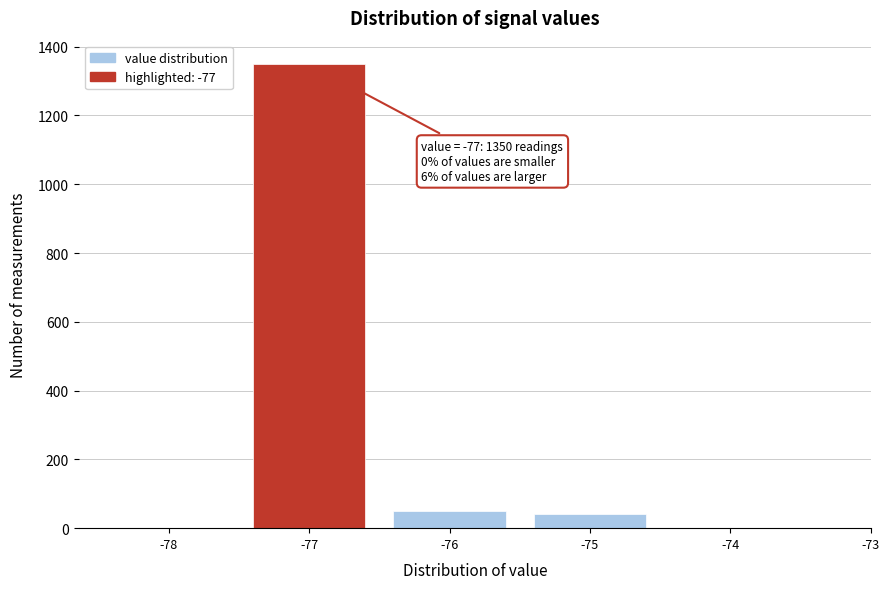

Which range on the x-axis has the tallest bar?

-77.5 to -76.5